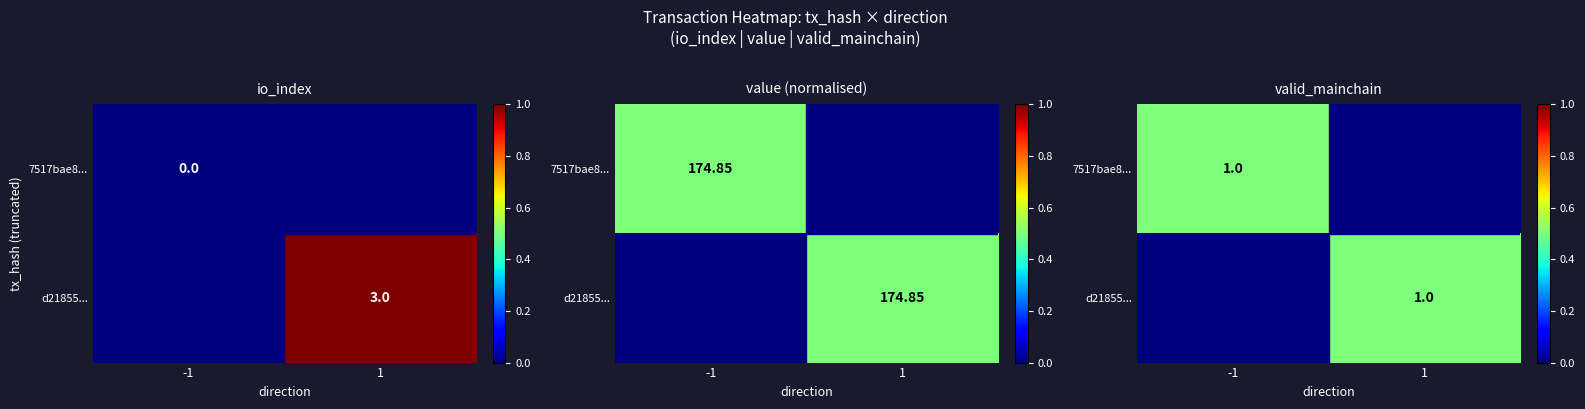

What is the total value across all series at 1?

0.5